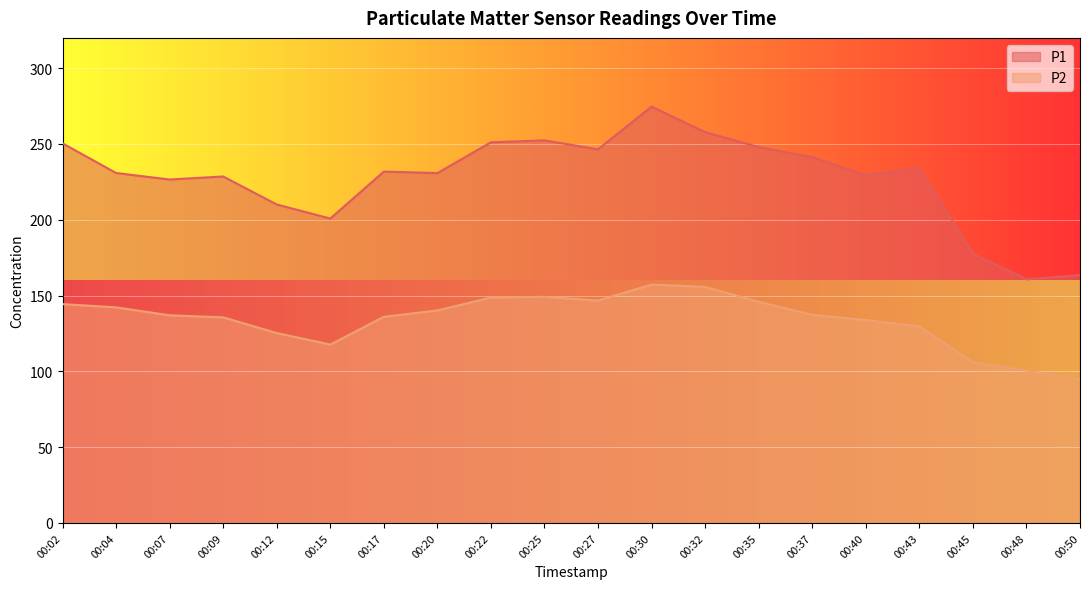

Which series has the largest range (max minus min)?

P1